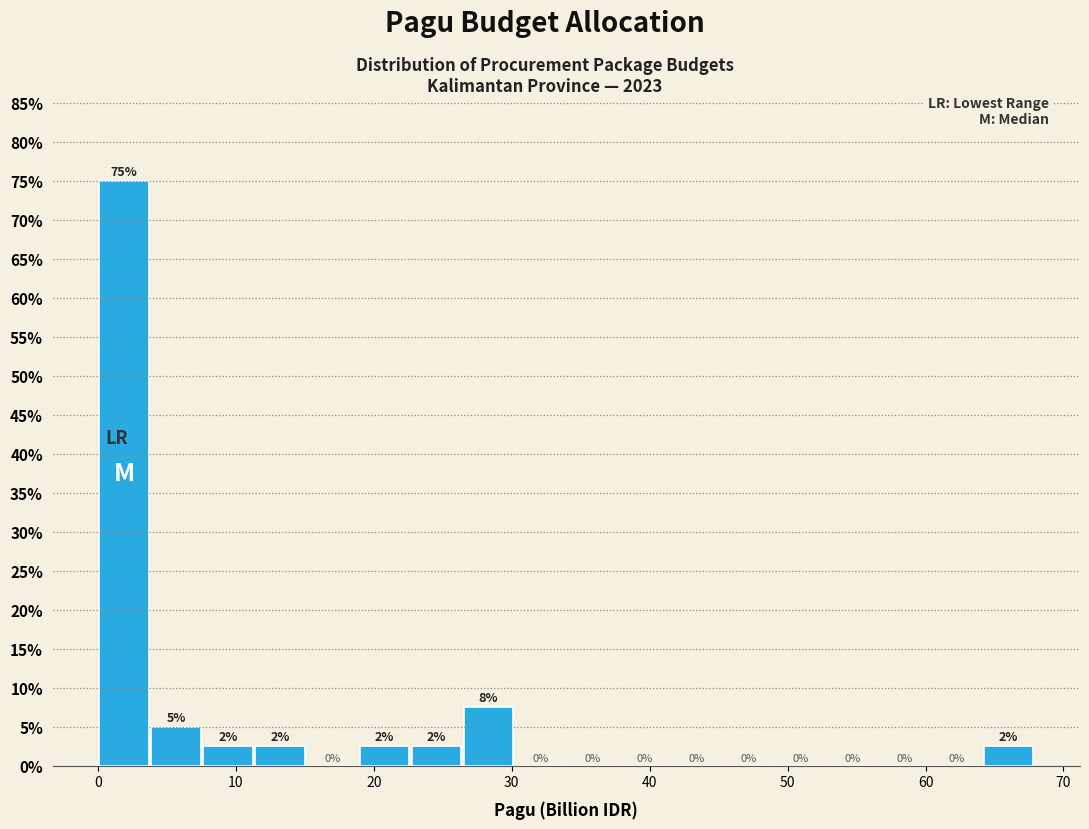

Around what value on the x-axis is the tallest bar? Give the approximate position of its centre, as read against the axis.

2